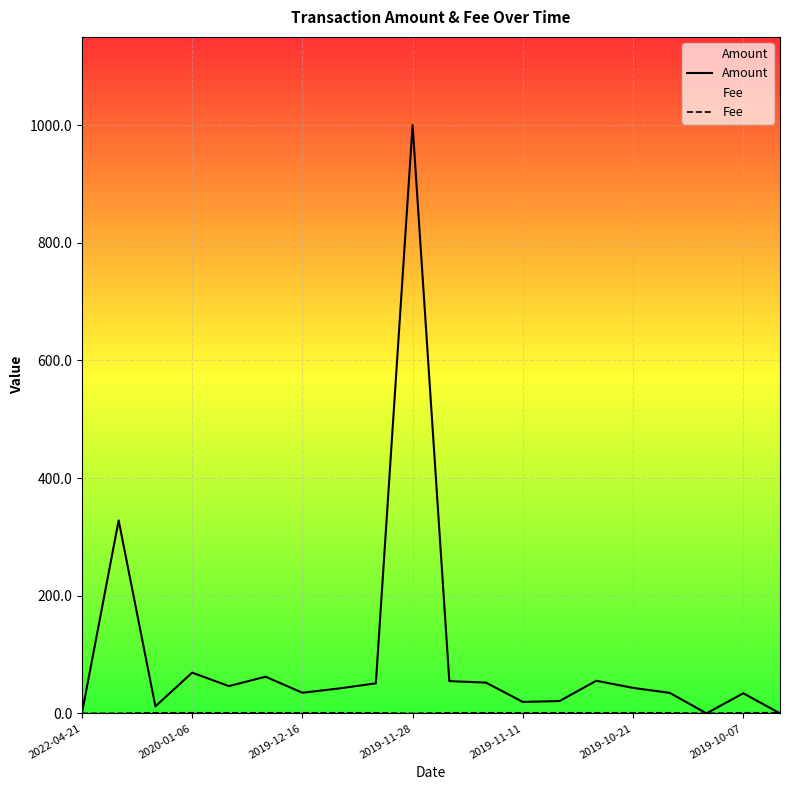

What is the total value across all series at 2019-11-11?

20.4